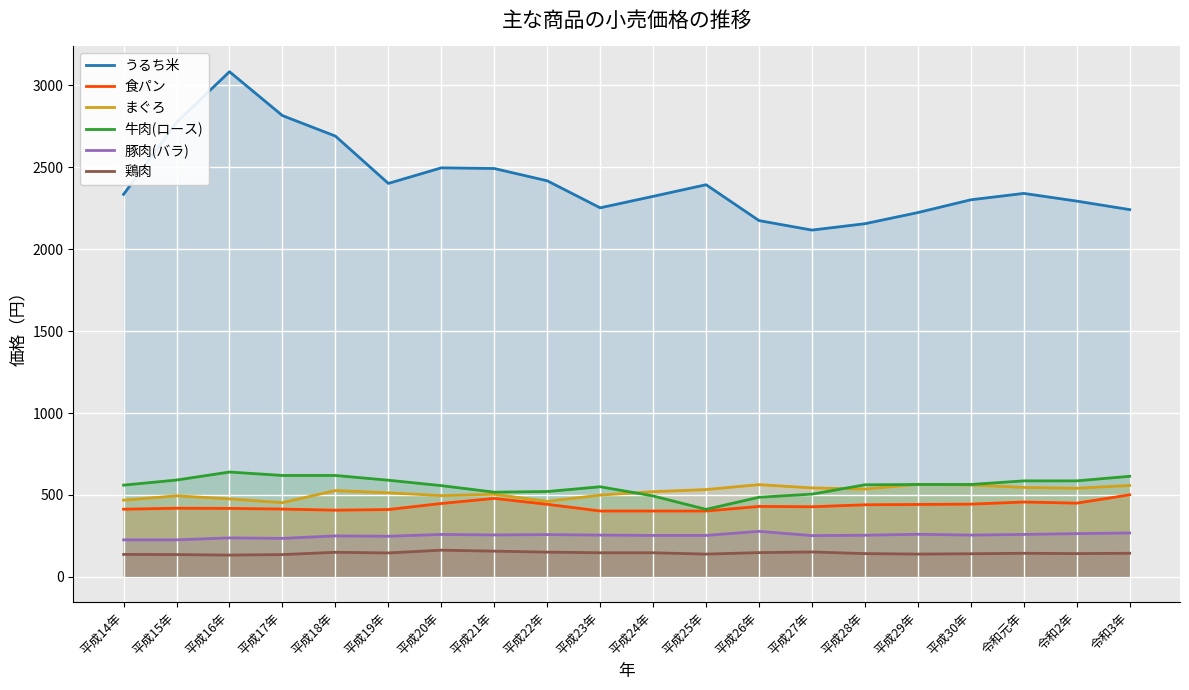

Which has a higher value, 平成28年 or 平成18年?

平成18年